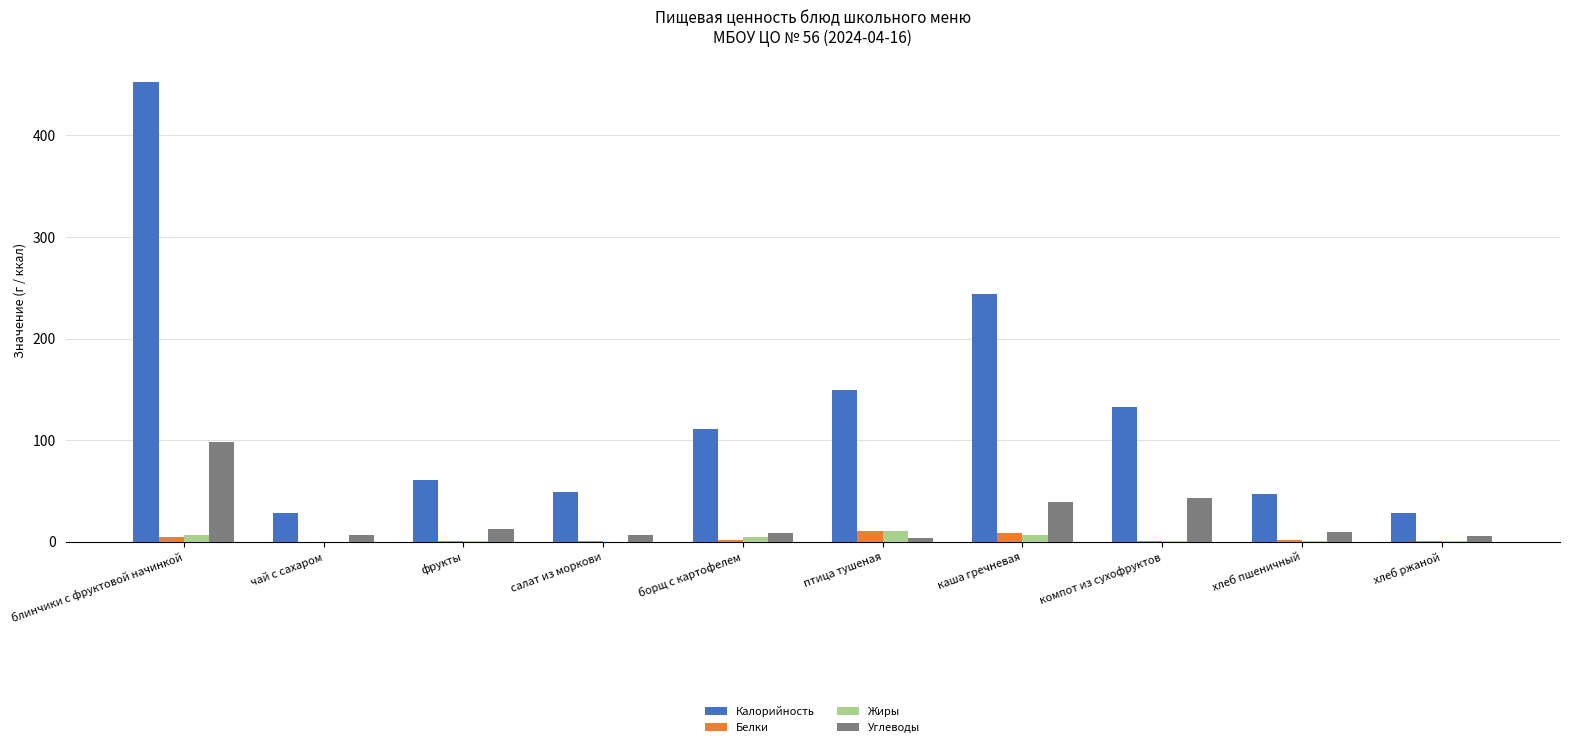

Which series has the largest total across all categories?

Калорийность